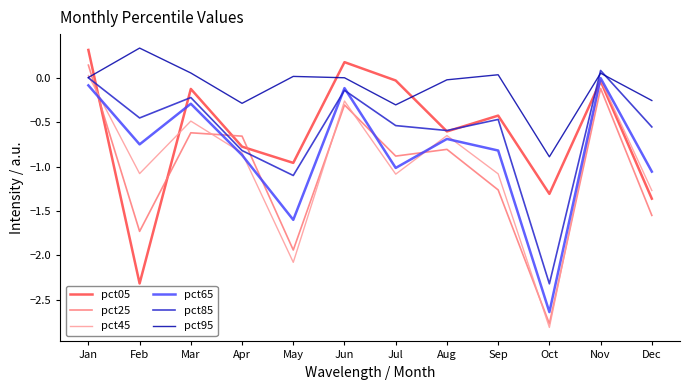

How many lines are shown in the chart?

6